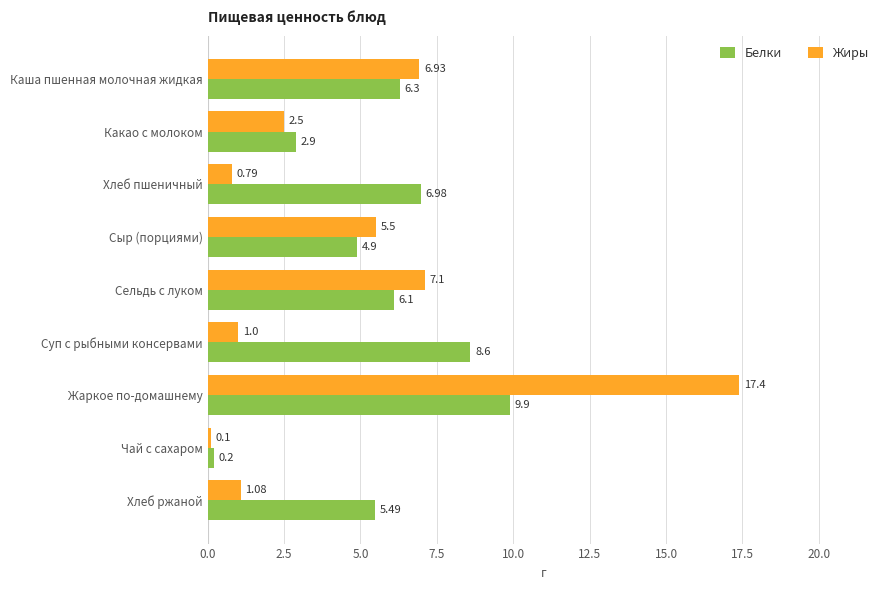

What is the difference between the second highest and second lowest values in the Белки series?

5.7